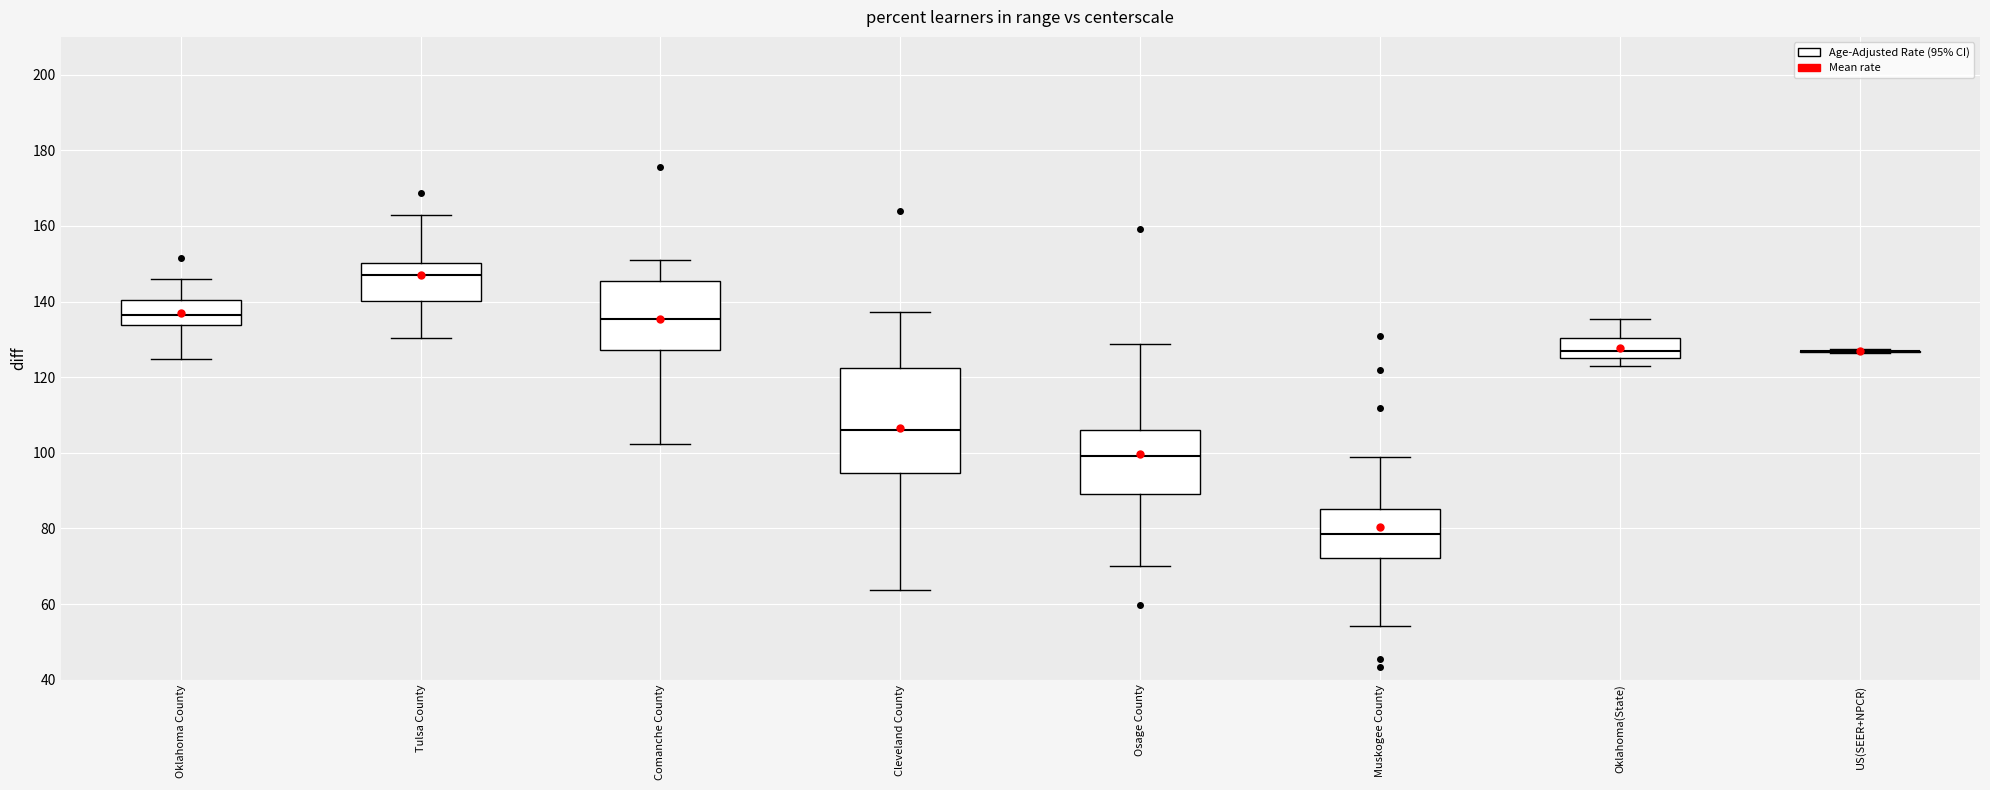

Where does the lower whisker of the box for Osage County end on the y-axis? The values are not printed on the chart, so give them approximately, as read against the axis.

70